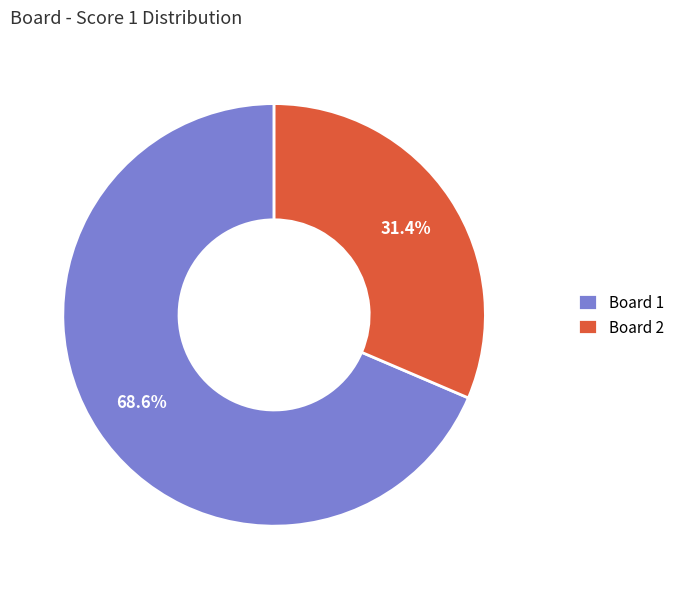

How many slices are in this pie chart?

2